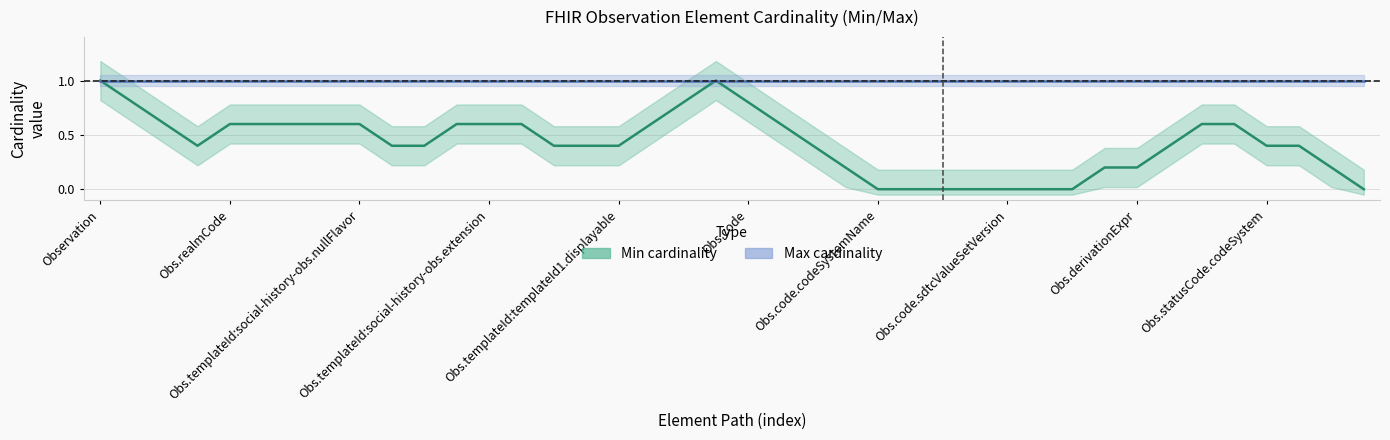

The value of Max cardinality at 33 is 1.0. True or false?

True